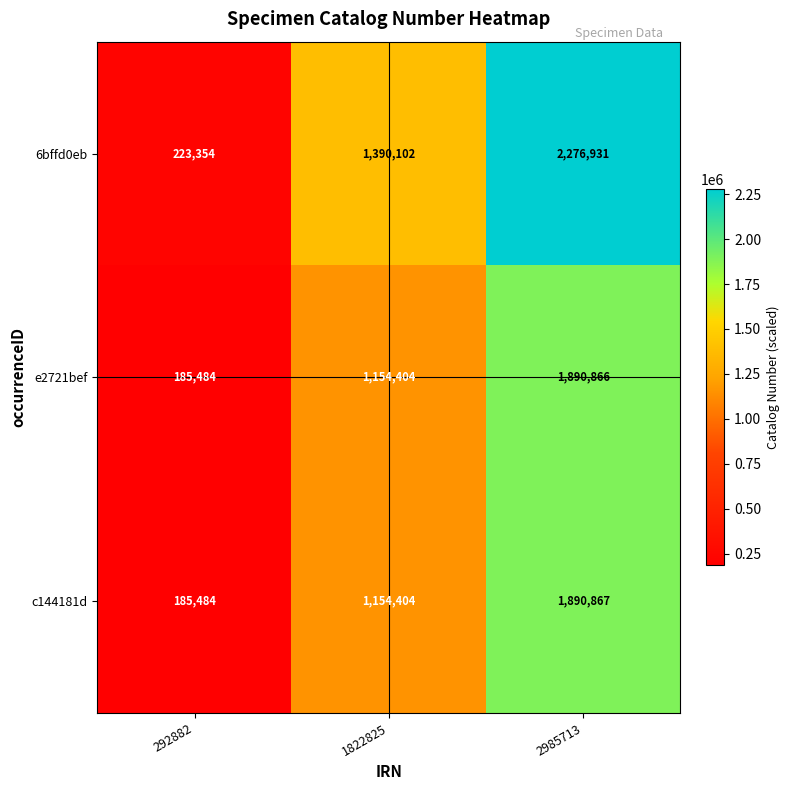

Count the 6bffd0eb values in the range 223354 to 2276931.

3